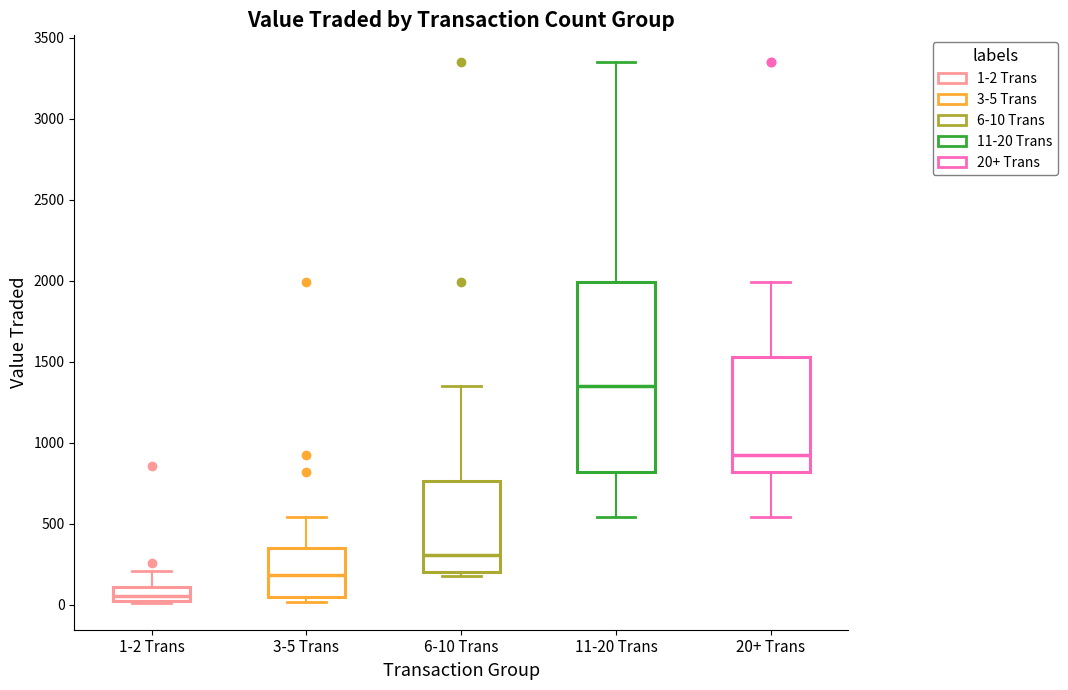

Reading left to right, read every box against the y-axis: the position of its median line, the range the box covers, and the ends of its whiskers. The values are not printed on the chart, so give them approximately, as read against the axis.

1-2 Trans: median 50, box 0 to 100, whiskers 0 to 200
3-5 Trans: median 200, box 50 to 350, whiskers 0 to 550
6-10 Trans: median 300, box 200 to 750, whiskers 200 (just below the box's lower edge) to 1350
11-20 Trans: median 1350, box 800 to 2000, whiskers 550 to 3350
20+ Trans: median 950, box 800 to 1550, whiskers 550 to 2000